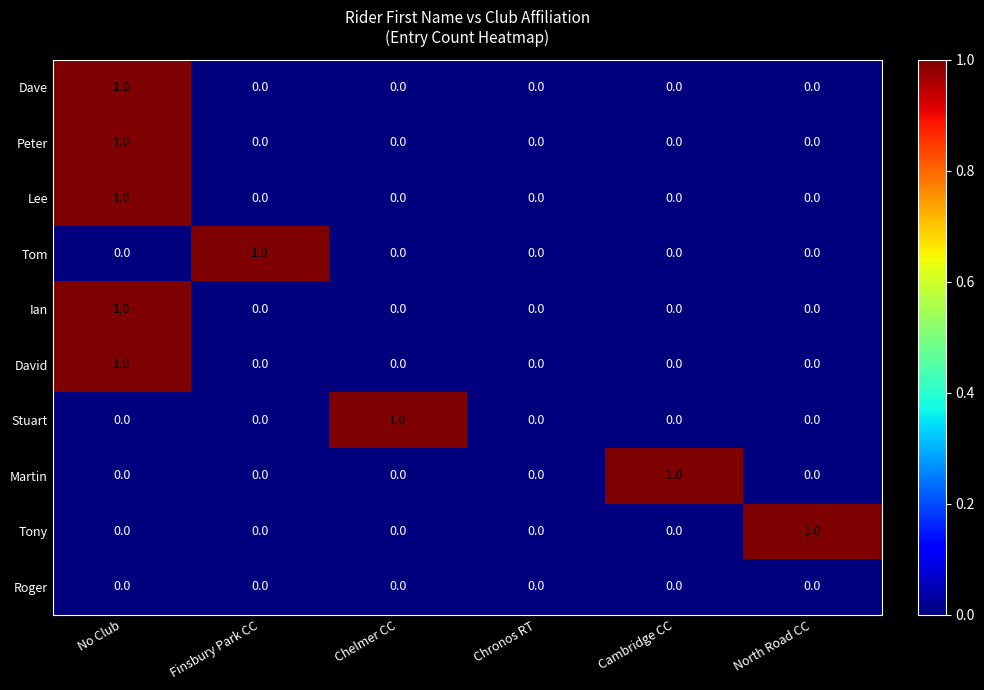

Is it true that David equals 2 at No Club?

False